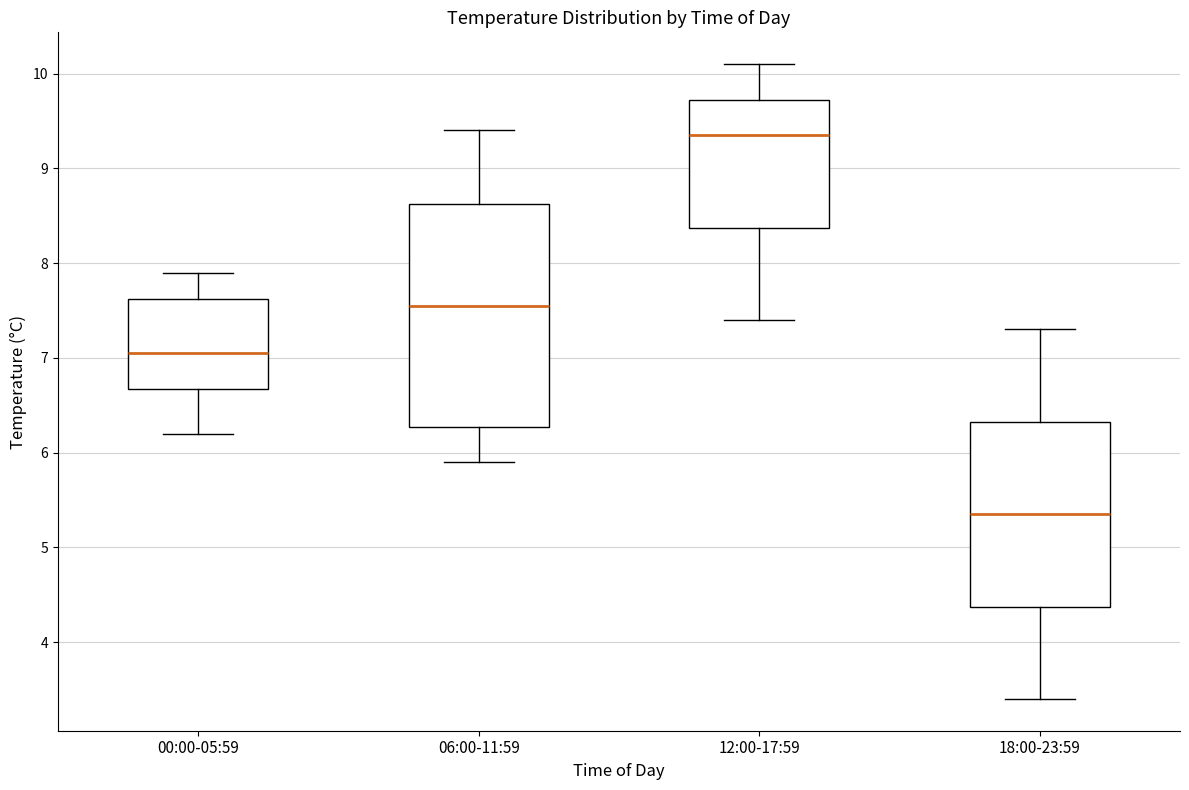

Where is the lower edge of the box for 00:00-05:59 on the y-axis? The values are not printed on the chart, so give them approximately, as read against the axis.

6.7